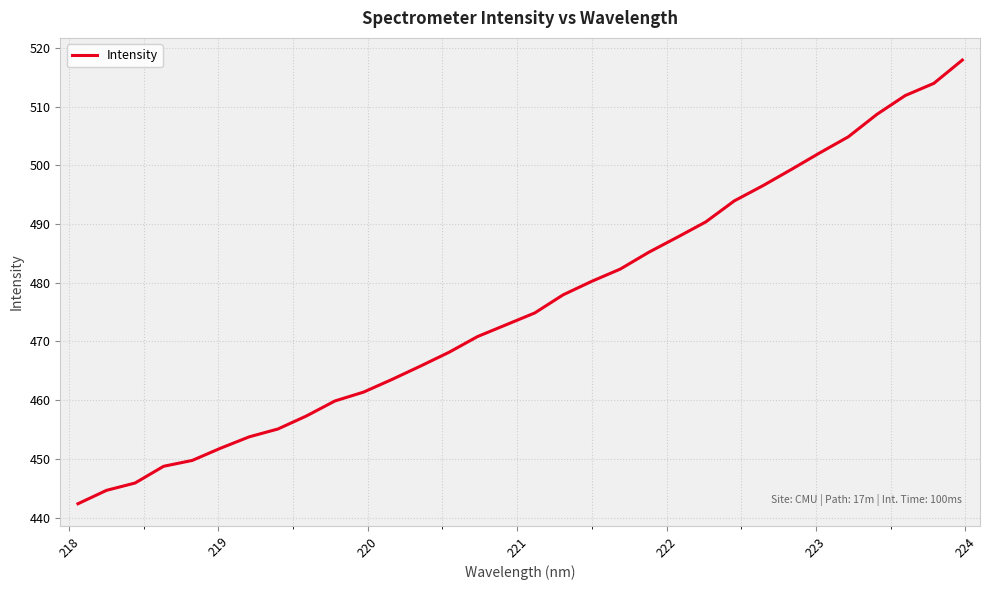

What is the smallest value displayed?

442.3